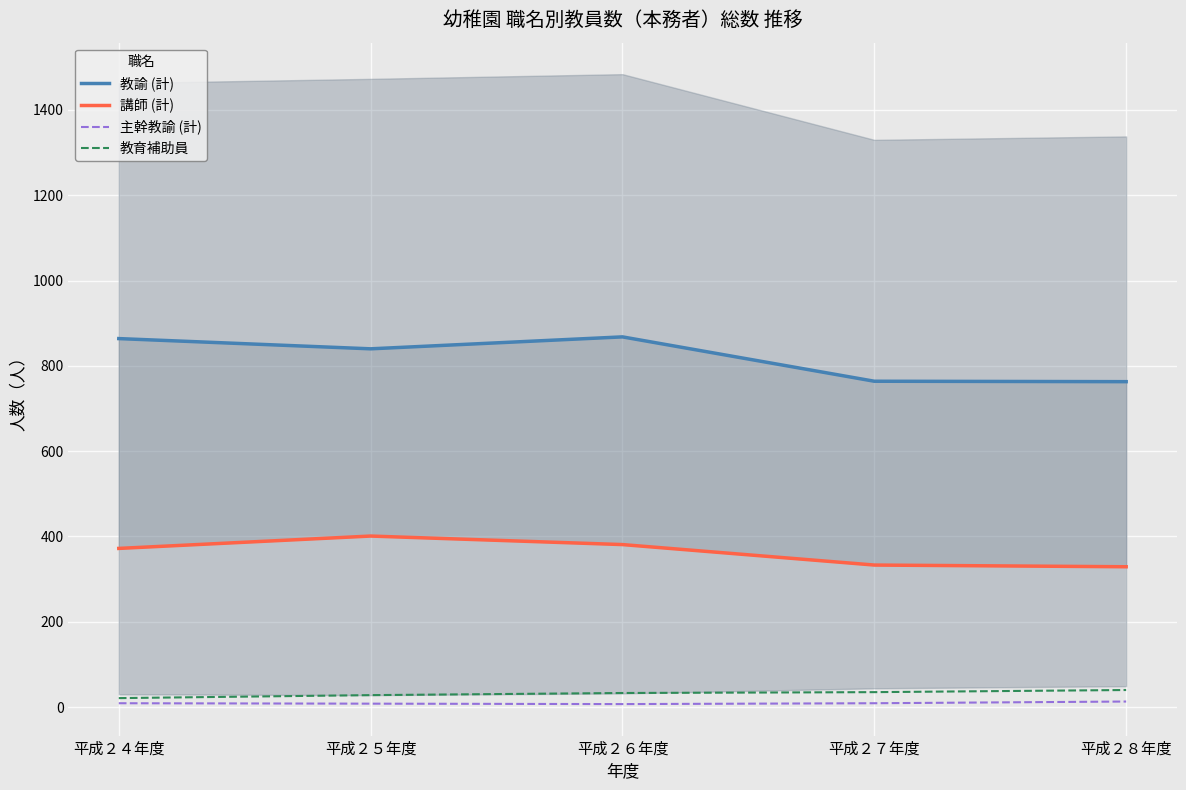

How many values in the 主幹教諭 (計) series exceed 9?

1